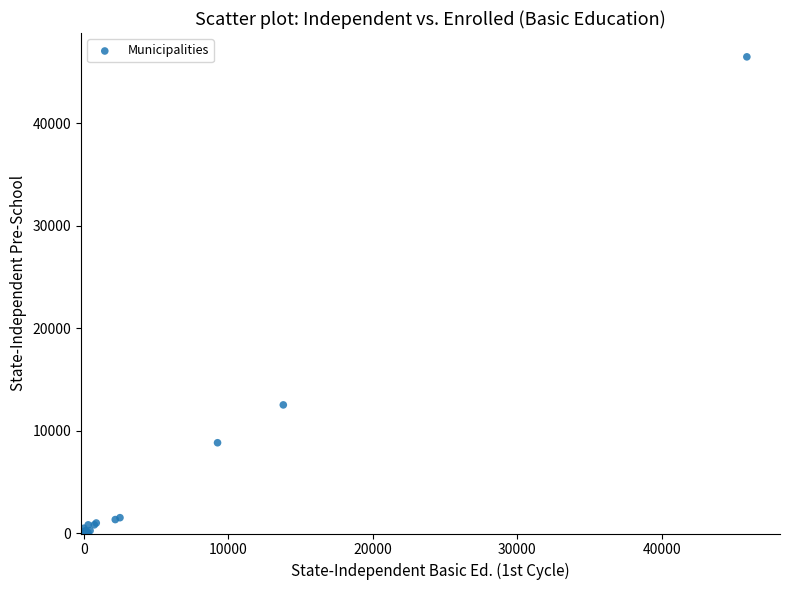

What Y value in the scatter plot is closest to 23230?

12528